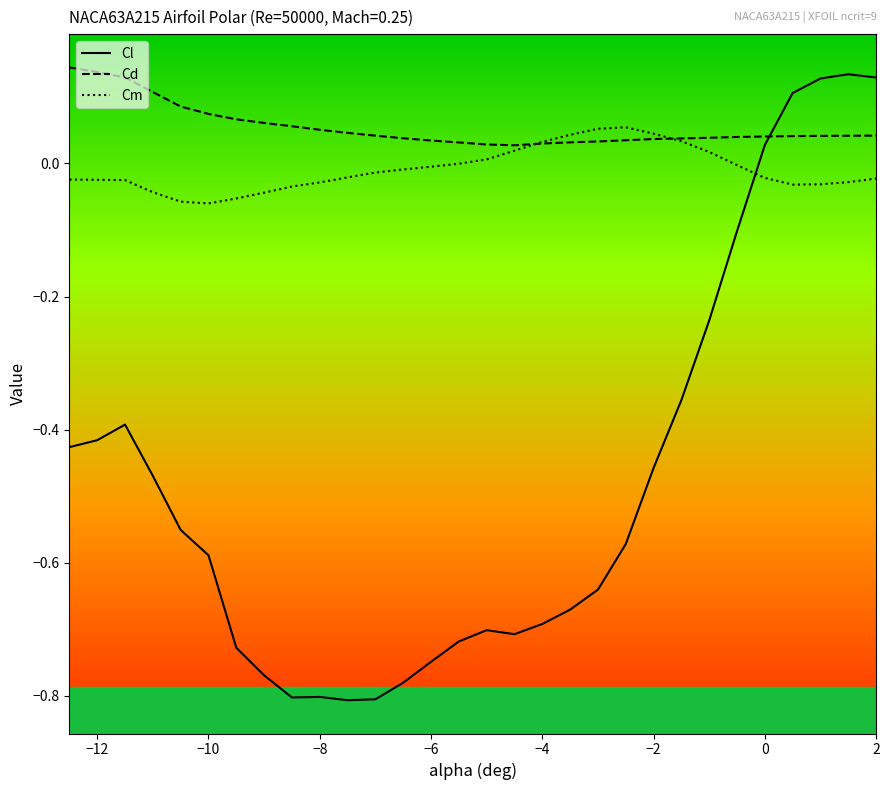

Which series has the widest spread of values?

Cl